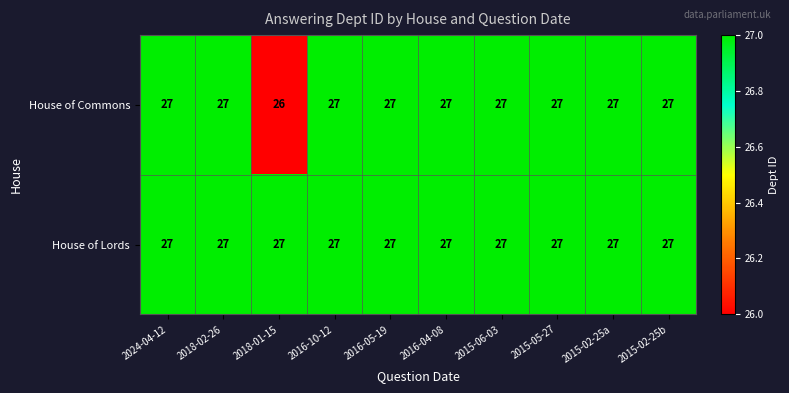

At how many categories does at least one series exceed 26?

10